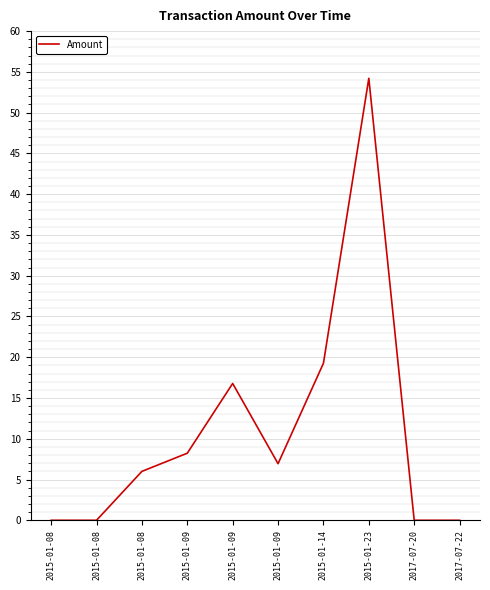

Reading left to right, extract all data points from this chart.

2015-01-08=0.0	2015-01-08=0.0	2015-01-08=6.0	2015-01-09=8.2	2015-01-09=16.8	2015-01-09=6.9	2015-01-14=19.3	2015-01-23=54.2	2017-07-20=0.0	2017-07-22=0.0